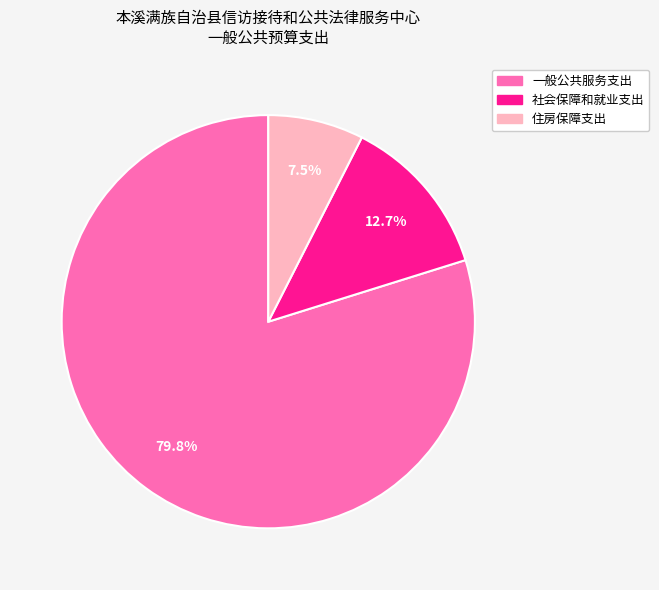

What is the ratio of the value at 社会保障和就业支出 to the value at 住房保障支出?

1.7